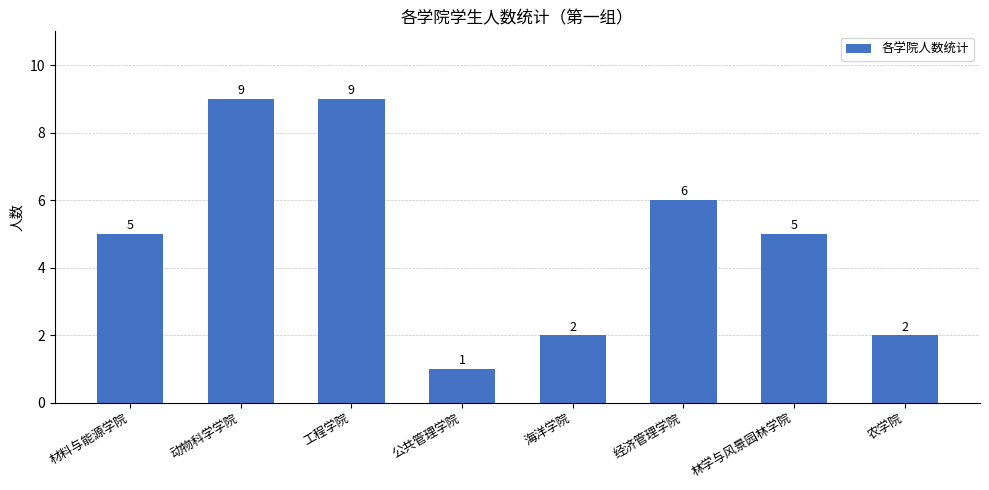

At which category does the chart reach its minimum across all series?

公共管理学院